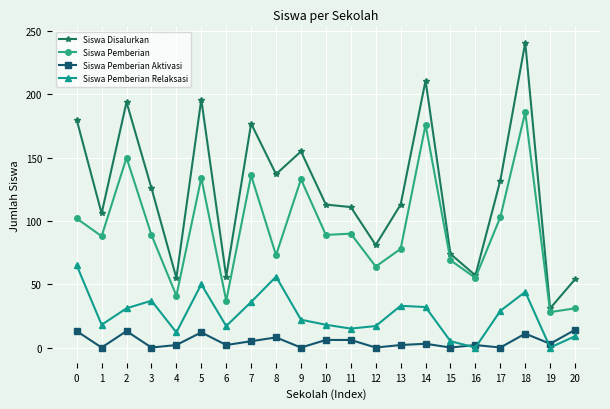

What is the value of the Siswa Disalurkan point at the 2nd from the left?

106